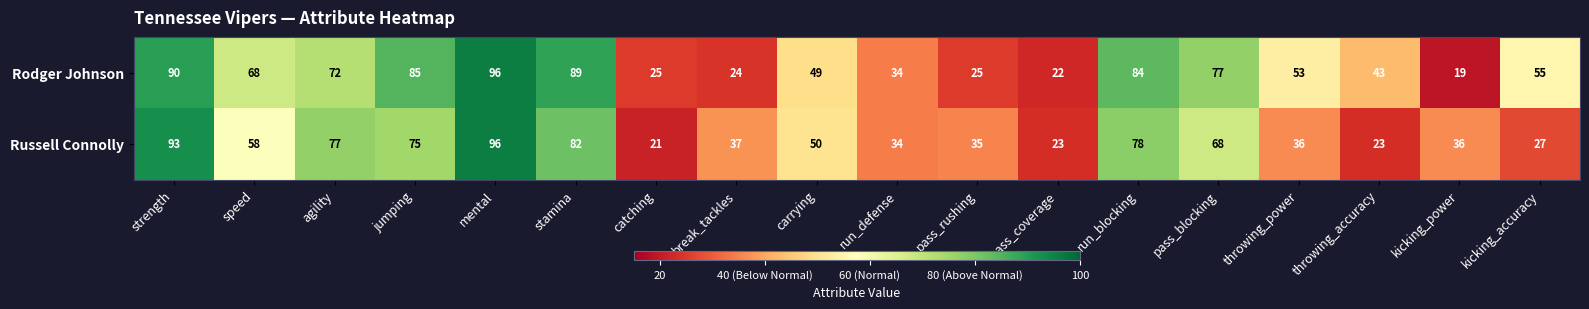

Rank the series by their average value, from lowest to highest.

Russell Connolly, Rodger Johnson